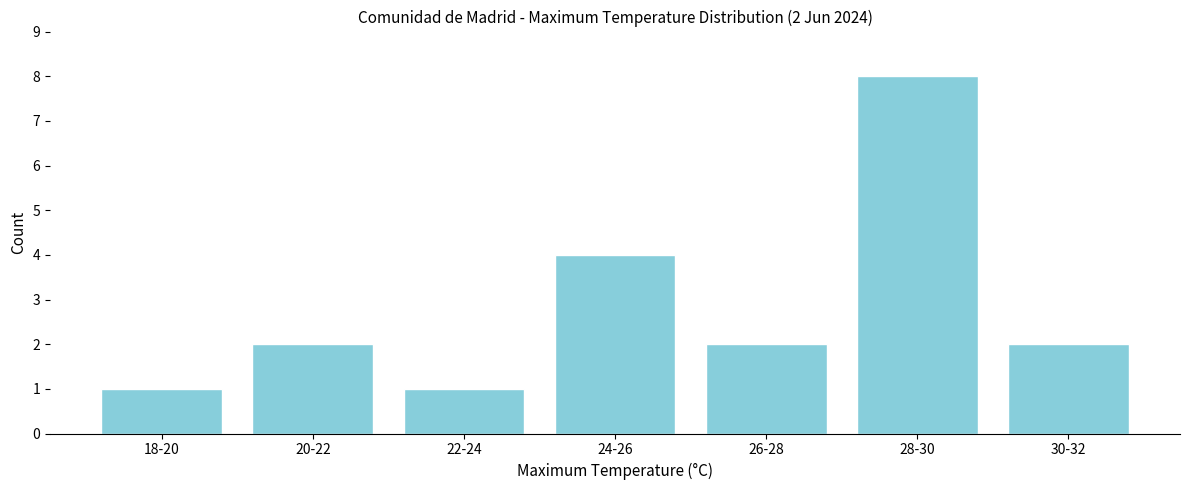

Reading left to right, extract all data points from this chart.

1	2	1	4	2	8	2